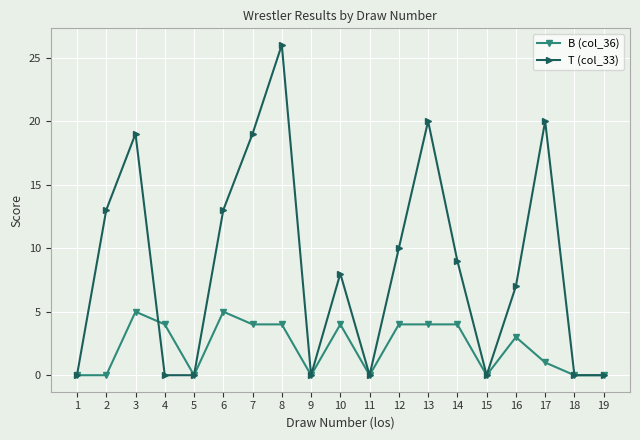

Which category has the highest value across all series?

8